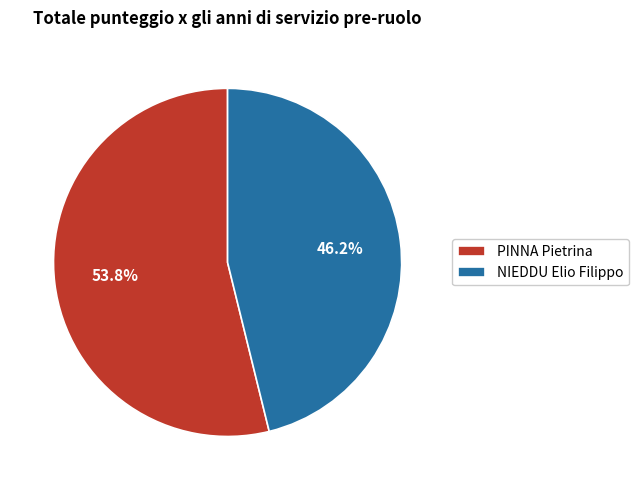

Rank the categories by value from lowest to highest.

NIEDDU Elio Filippo, PINNA Pietrina